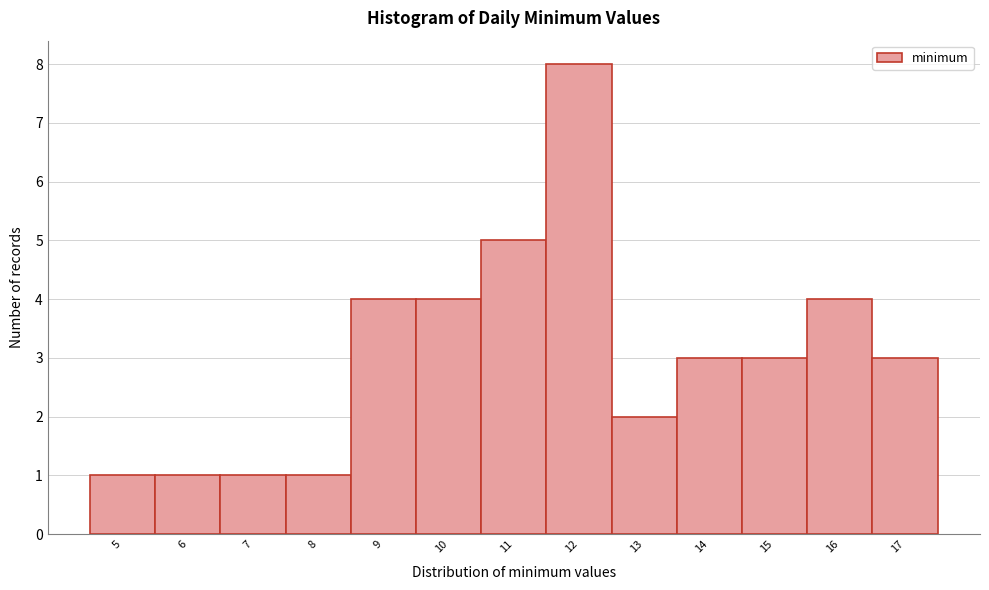

Reading left to right, what are all the values shown in this chart?

5=1	6=1	7=1	8=1	9=4	10=4	11=5	12=8	13=2	14=3	15=3	16=4	17=3